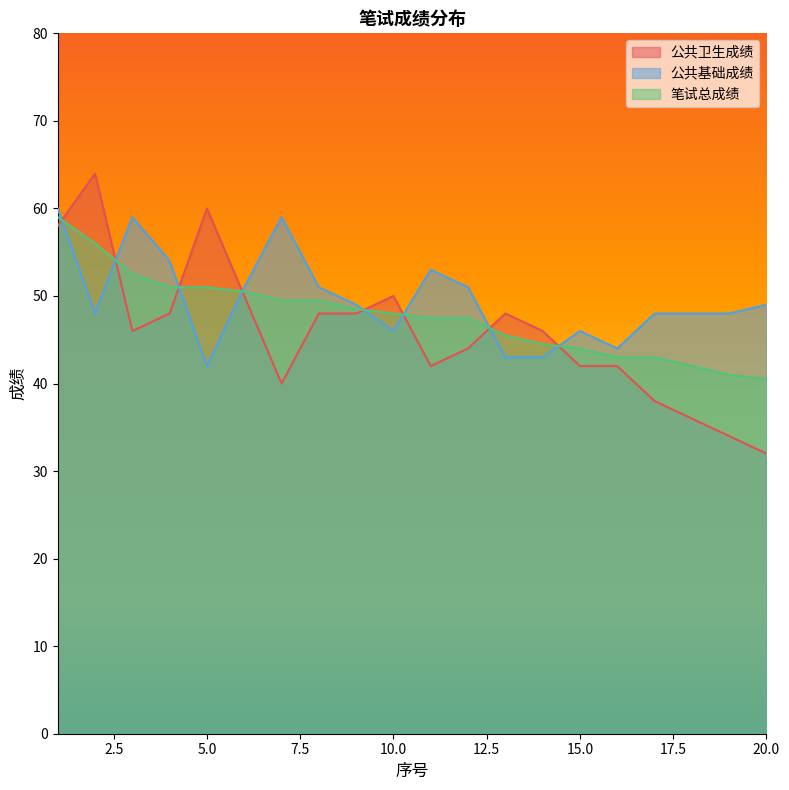

What is the value of the 公共基础成绩 point at the 7th from the left?

59.0